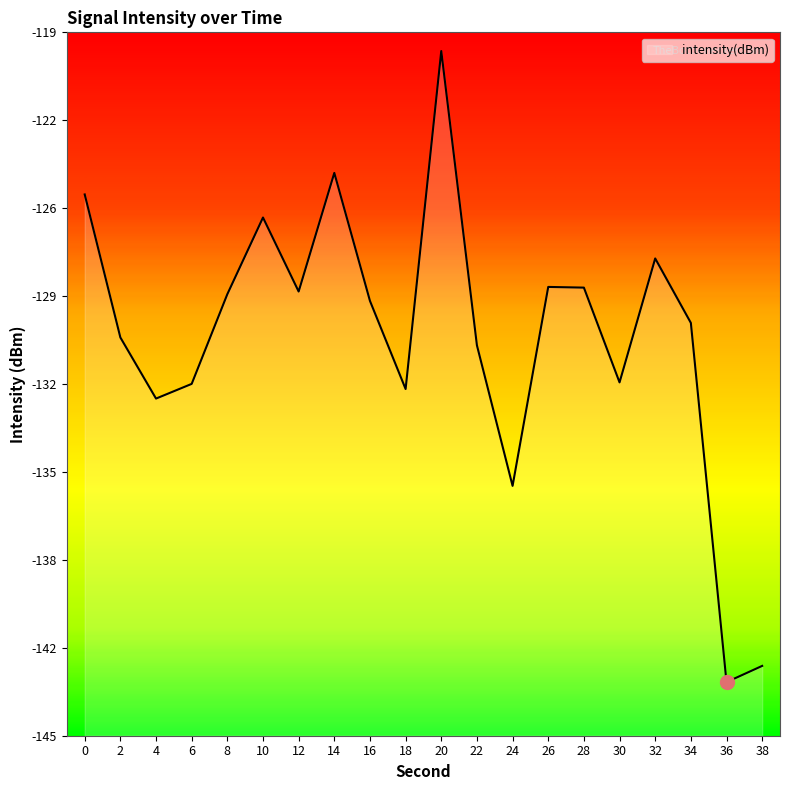

How many lines are shown in the chart?

1